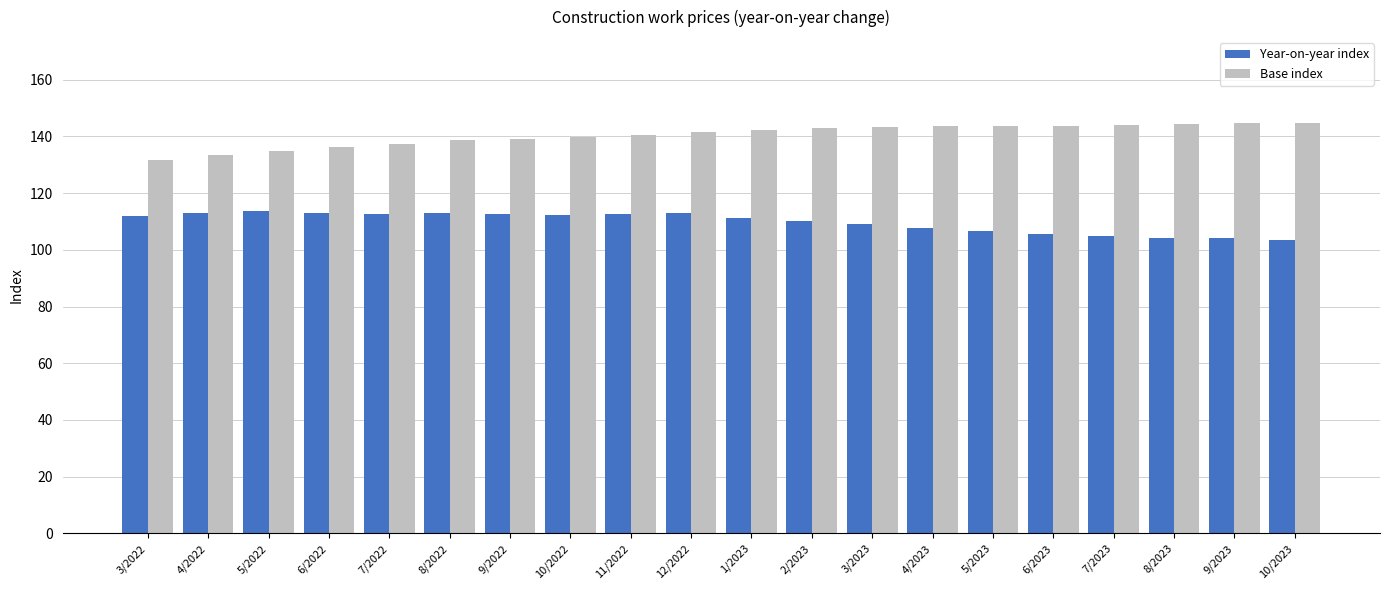

What is the approximate value of Year-on-year index at 12/2022?

112.9